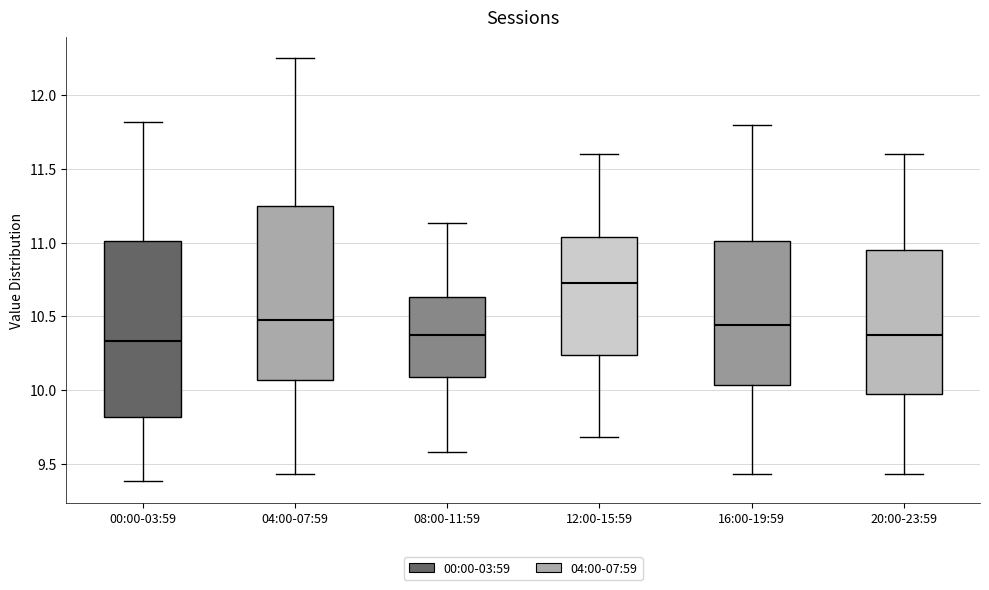

Which box has the highest median line?

12:00-15:59